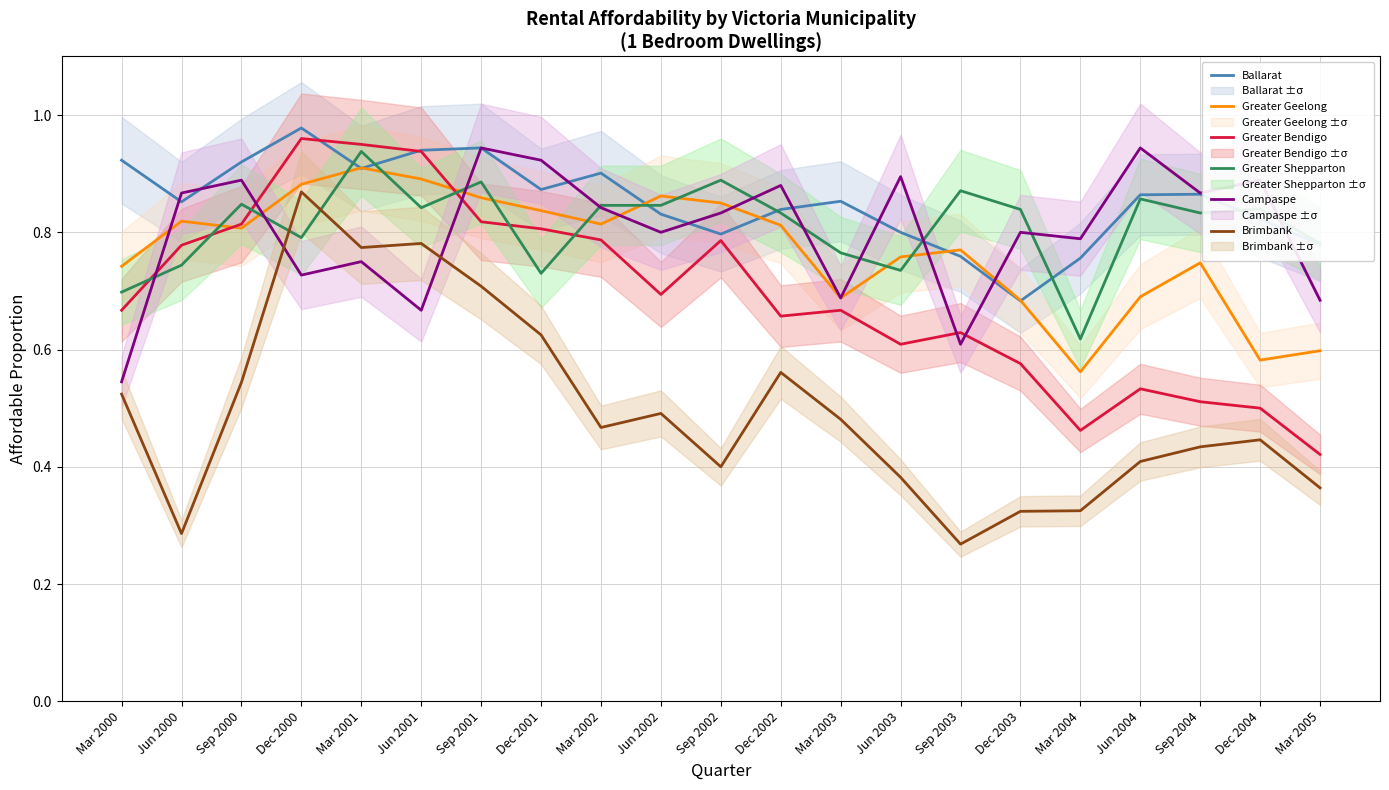

Count the number of categories in the chart.

21